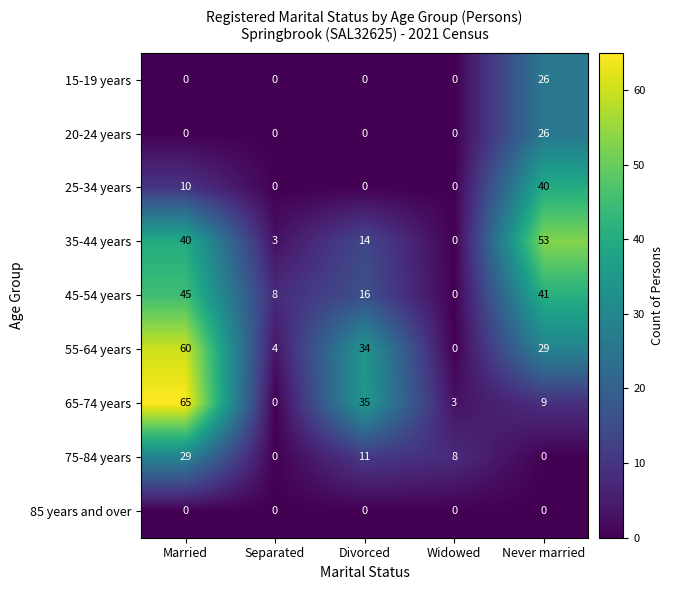

How many categories are shown in the chart?

5